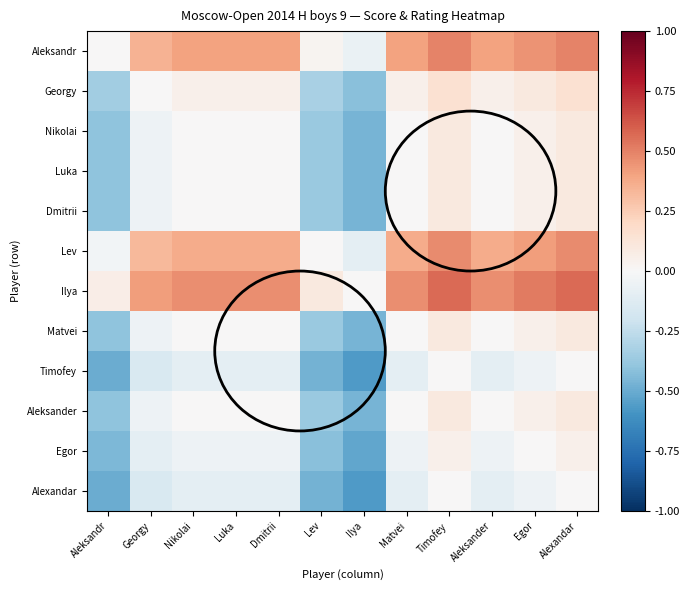

Reading left to right, what are all the values shown in this chart?

Aleksandr: Aleksandr=0.0	Georgy=0.3	Nikolai=0.4	Luka=0.4	Dmitrii=0.4	Lev=0.0	Ilya=-0.1	Matvei=0.4	Timofey=0.5	Aleksander=0.4	Egor=0.4	Alexandar=0.5
Georgy: Aleksandr=-0.3	Georgy=0.0	Nikolai=0.1	Luka=0.1	Dmitrii=0.1	Lev=-0.3	Ilya=-0.4	Matvei=0.1	Timofey=0.2	Aleksander=0.1	Egor=0.1	Alexandar=0.2
Nikolai: Aleksandr=-0.4	Georgy=-0.1	Nikolai=0.0	Luka=0.0	Dmitrii=0.0	Lev=-0.4	Ilya=-0.5	Matvei=0.0	Timofey=0.1	Aleksander=0.0	Egor=0.1	Alexandar=0.1
Luka: Aleksandr=-0.4	Georgy=-0.1	Nikolai=0.0	Luka=0.0	Dmitrii=0.0	Lev=-0.4	Ilya=-0.5	Matvei=0.0	Timofey=0.1	Aleksander=0.0	Egor=0.1	Alexandar=0.1
Dmitrii: Aleksandr=-0.4	Georgy=-0.1	Nikolai=0.0	Luka=0.0	Dmitrii=0.0	Lev=-0.4	Ilya=-0.5	Matvei=0.0	Timofey=0.1	Aleksander=0.0	Egor=0.1	Alexandar=0.1
Lev: Aleksandr=-0.0	Georgy=0.3	Nikolai=0.4	Luka=0.4	Dmitrii=0.4	Lev=0.0	Ilya=-0.1	Matvei=0.4	Timofey=0.5	Aleksander=0.4	Egor=0.4	Alexandar=0.5
Ilya: Aleksandr=0.1	Georgy=0.4	Nikolai=0.5	Luka=0.5	Dmitrii=0.5	Lev=0.1	Ilya=0.0	Matvei=0.5	Timofey=0.6	Aleksander=0.5	Egor=0.5	Alexandar=0.6
Matvei: Aleksandr=-0.4	Georgy=-0.1	Nikolai=0.0	Luka=0.0	Dmitrii=0.0	Lev=-0.4	Ilya=-0.5	Matvei=0.0	Timofey=0.1	Aleksander=0.0	Egor=0.1	Alexandar=0.1
Timofey: Aleksandr=-0.5	Georgy=-0.2	Nikolai=-0.1	Luka=-0.1	Dmitrii=-0.1	Lev=-0.5	Ilya=-0.6	Matvei=-0.1	Timofey=0.0	Aleksander=-0.1	Egor=-0.1	Alexandar=0.0
Aleksander: Aleksandr=-0.4	Georgy=-0.1	Nikolai=0.0	Luka=0.0	Dmitrii=0.0	Lev=-0.4	Ilya=-0.5	Matvei=0.0	Timofey=0.1	Aleksander=0.0	Egor=0.1	Alexandar=0.1
Egor: Aleksandr=-0.4	Georgy=-0.1	Nikolai=-0.1	Luka=-0.1	Dmitrii=-0.1	Lev=-0.4	Ilya=-0.5	Matvei=-0.1	Timofey=0.1	Aleksander=-0.1	Egor=0.0	Alexandar=0.1
Alexandar: Aleksandr=-0.5	Georgy=-0.2	Nikolai=-0.1	Luka=-0.1	Dmitrii=-0.1	Lev=-0.5	Ilya=-0.6	Matvei=-0.1	Timofey=0.0	Aleksander=-0.1	Egor=-0.1	Alexandar=0.0